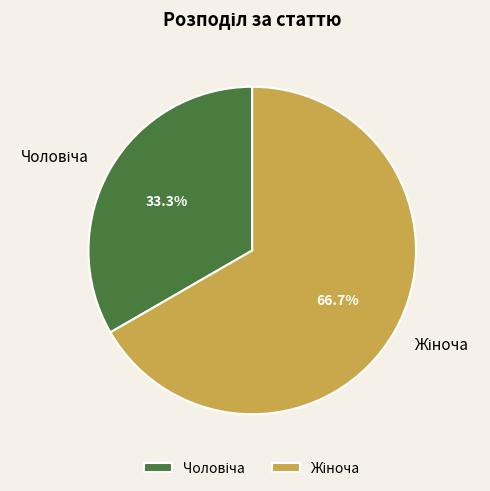

Does any single category account for the majority?

Yes